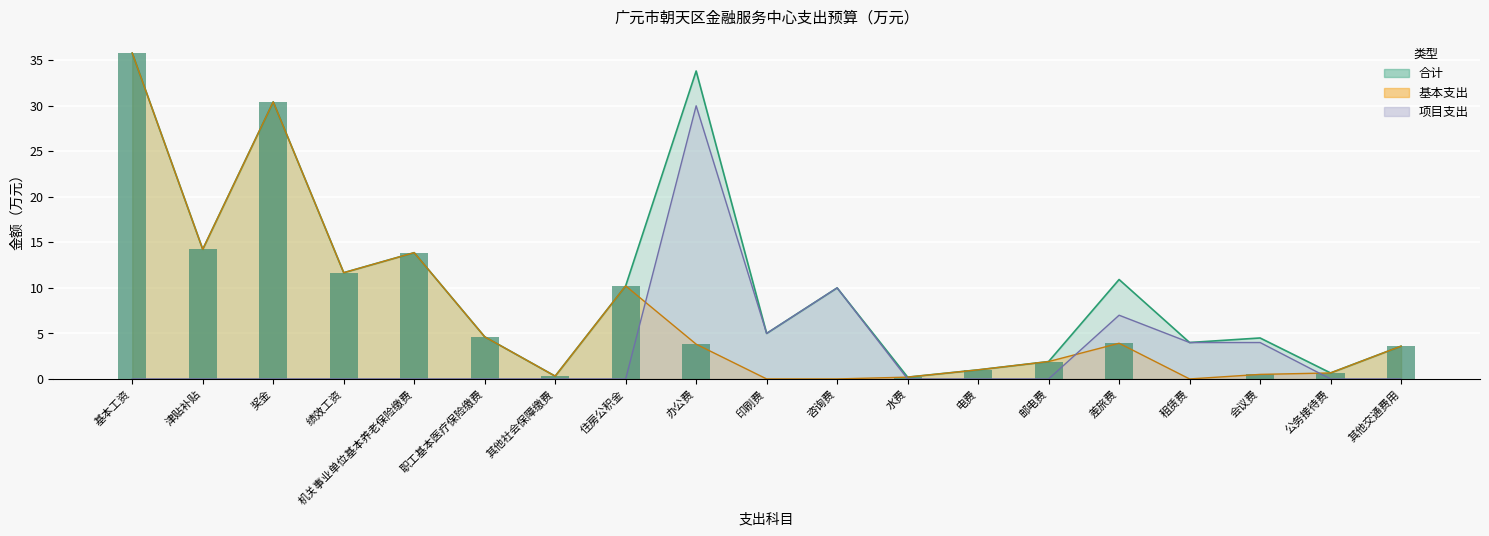

Does the chart contain stacked bars?

No